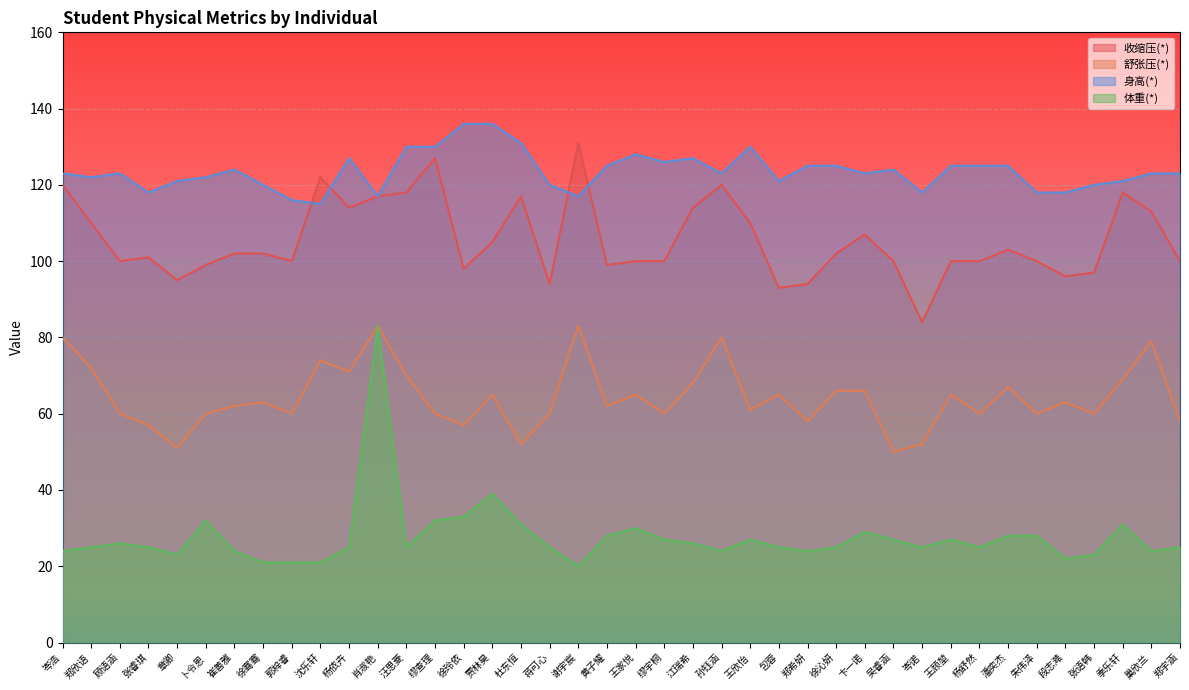

What is the sum of all 收缩压(*) values?

4222